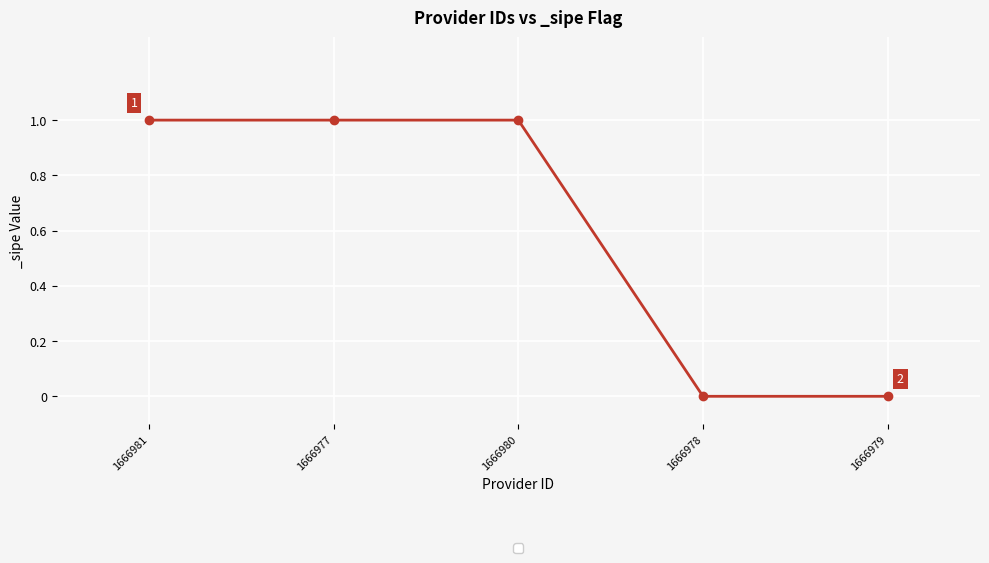

What is the average value?

1